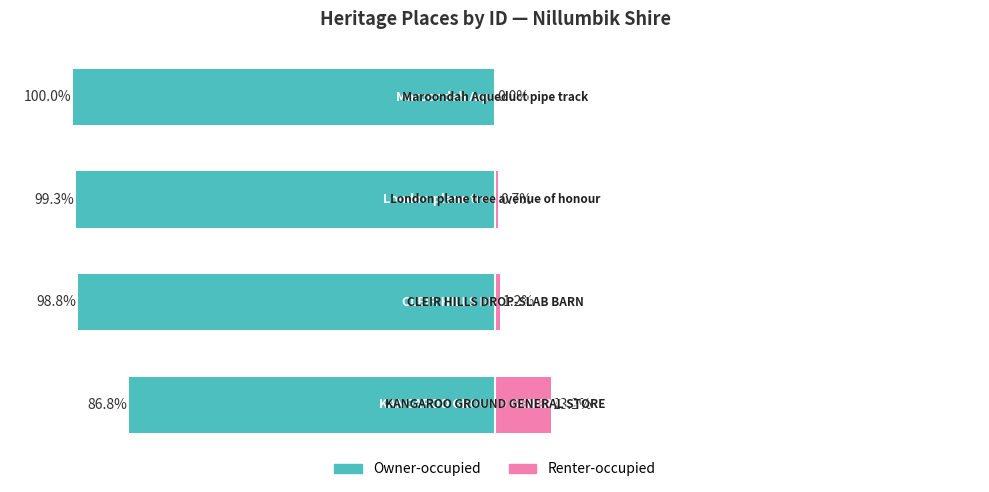

List the labels in order of Owner-occupied value, smallest first.

3, 2, 1, 0